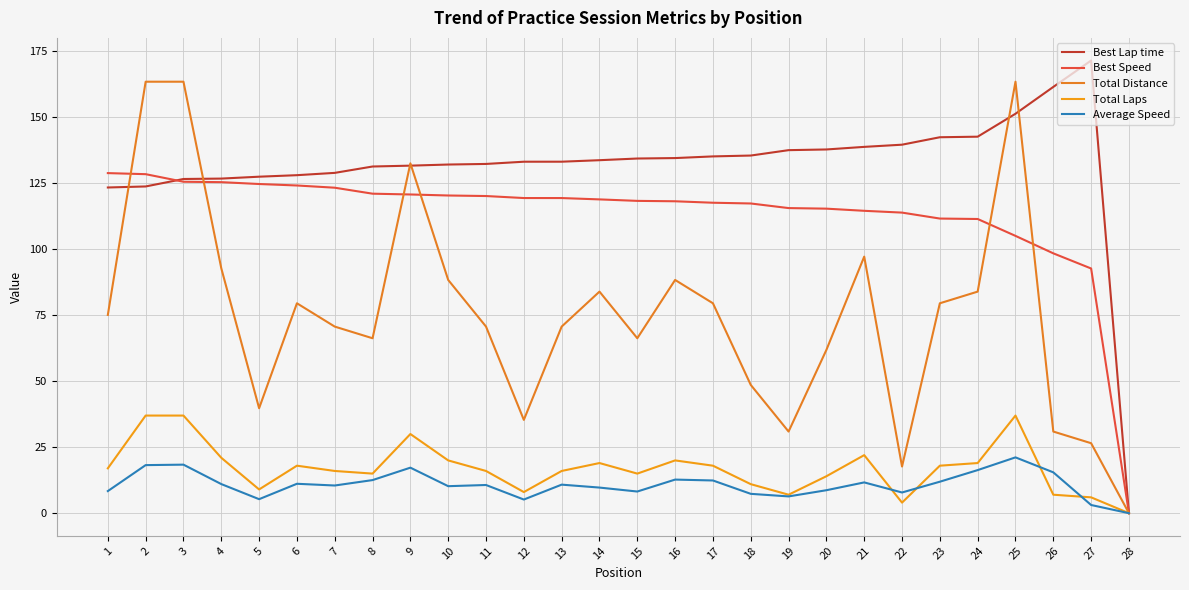

At which category is the sum across all series the highest?

25